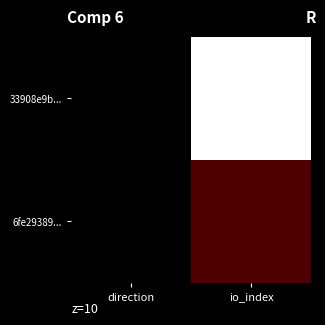

Rank the series by their average value, from highest to lowest.

33908e9b..., 6fe29389...